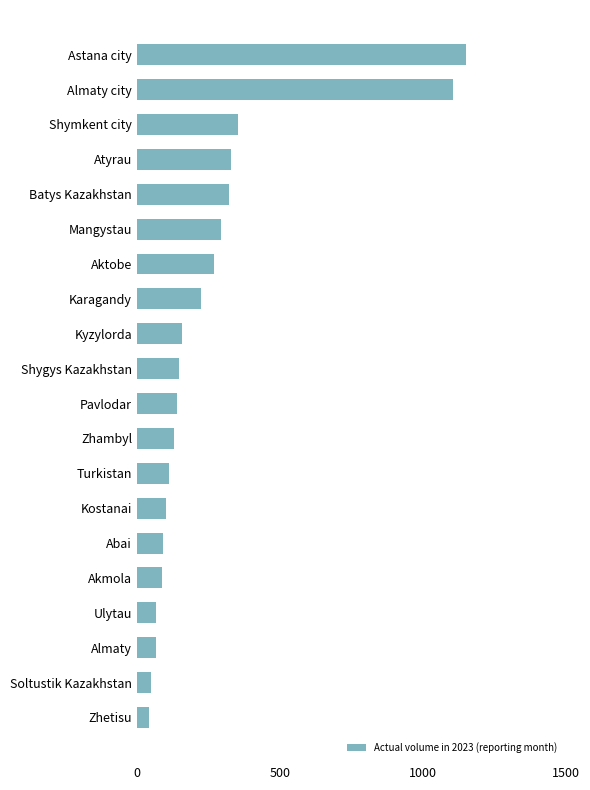

What is the maximum value shown in the chart?

1151.6